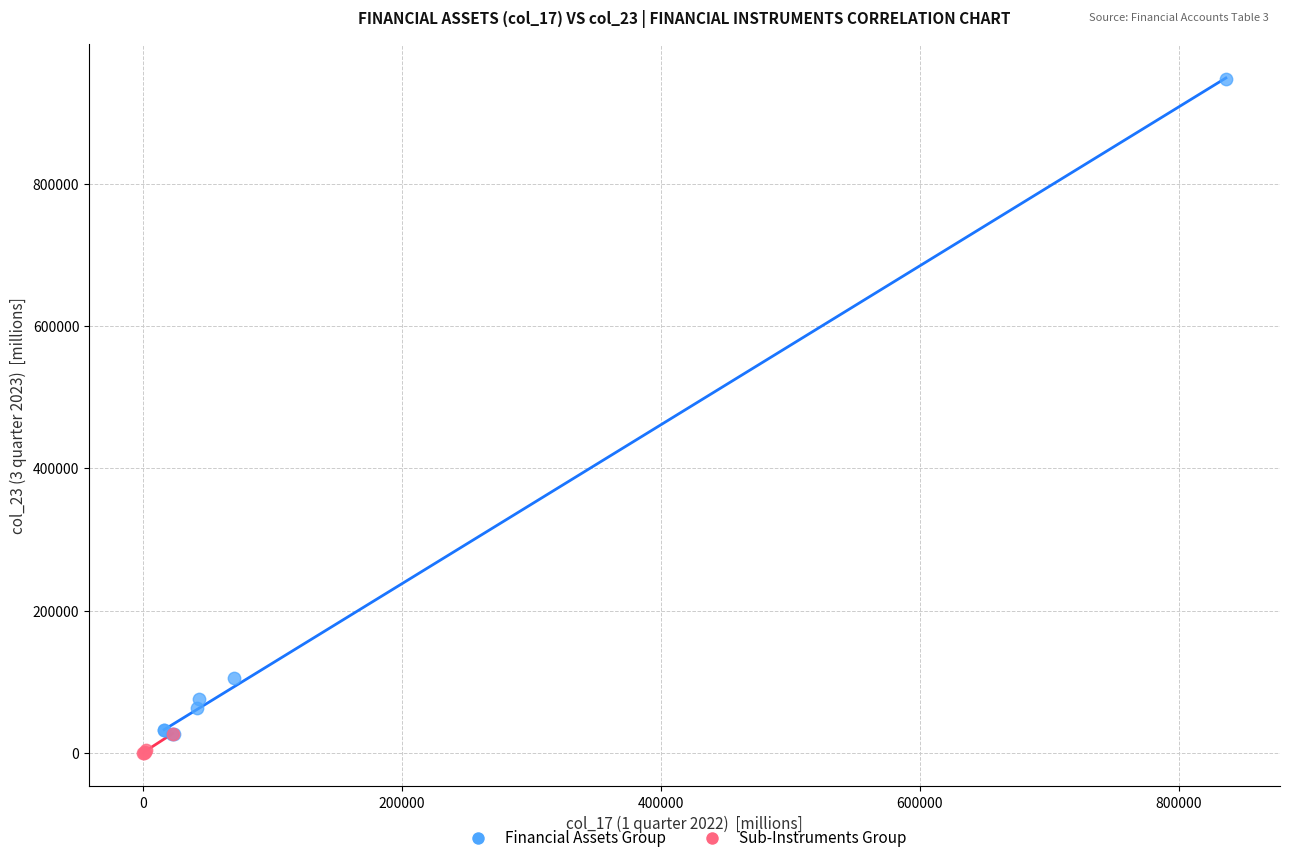

Which series has the largest Y range (max minus min)?

Financial Assets Group